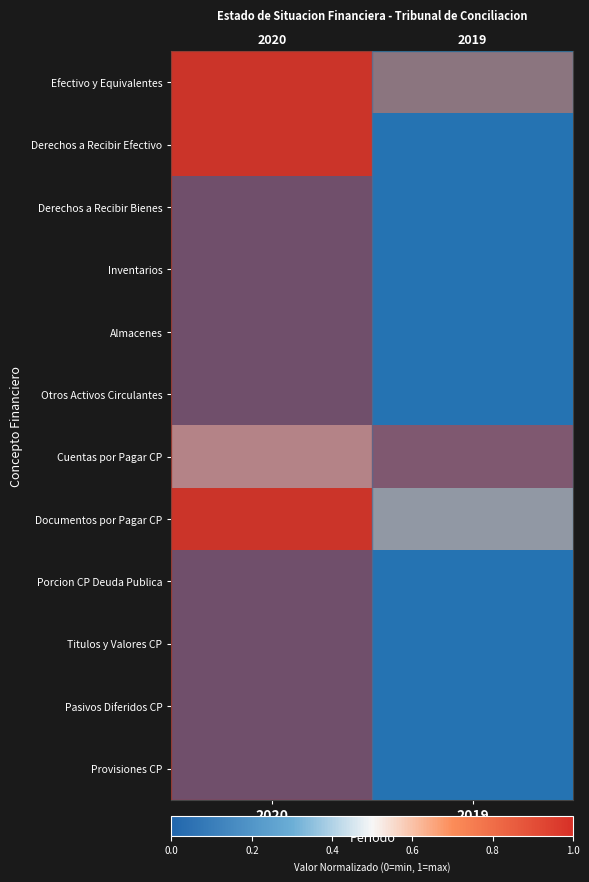

How many data points in Documentos por Pagar CP are less than 1?

1